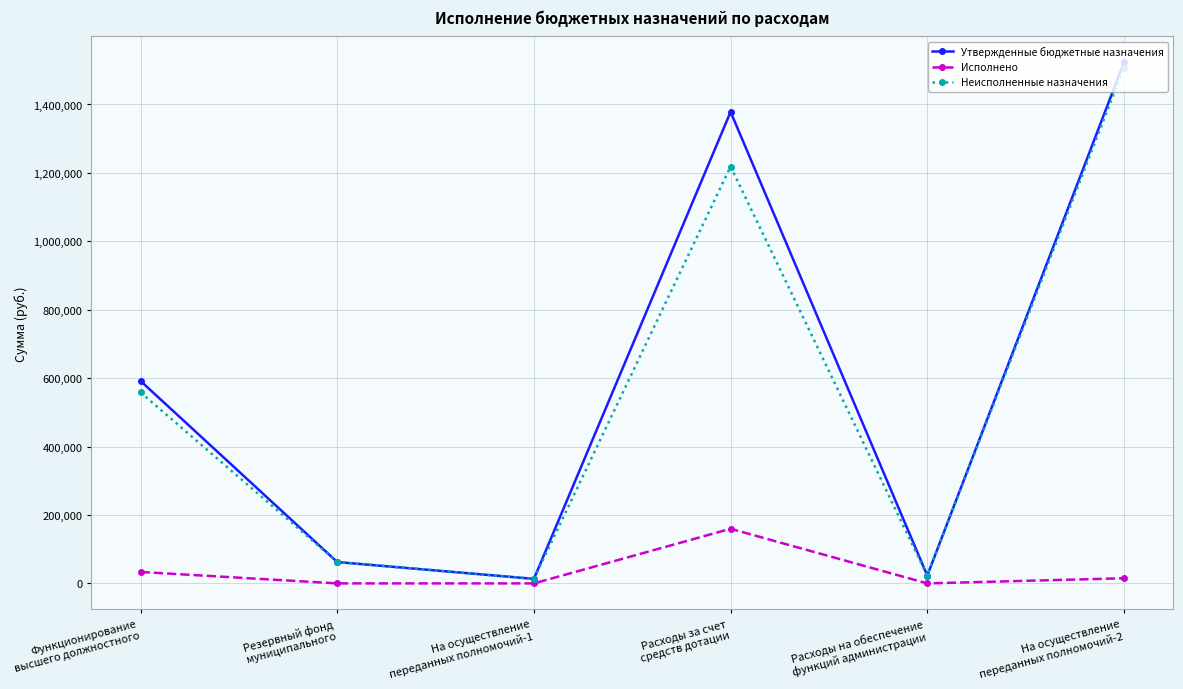

Reading left to right, extract all data points from this chart.

Утвержденные бюджетные назначения: 591700.0	62430.0	13200.0	1378350.0	22918.4	1522896.0
Исполнено: 33434.0	0.0	0.0	159640.9	0.0	14990.0
Неисполненные назначения: 558266.0	62430.0	13200.0	1218709.1	22918.4	1507906.0